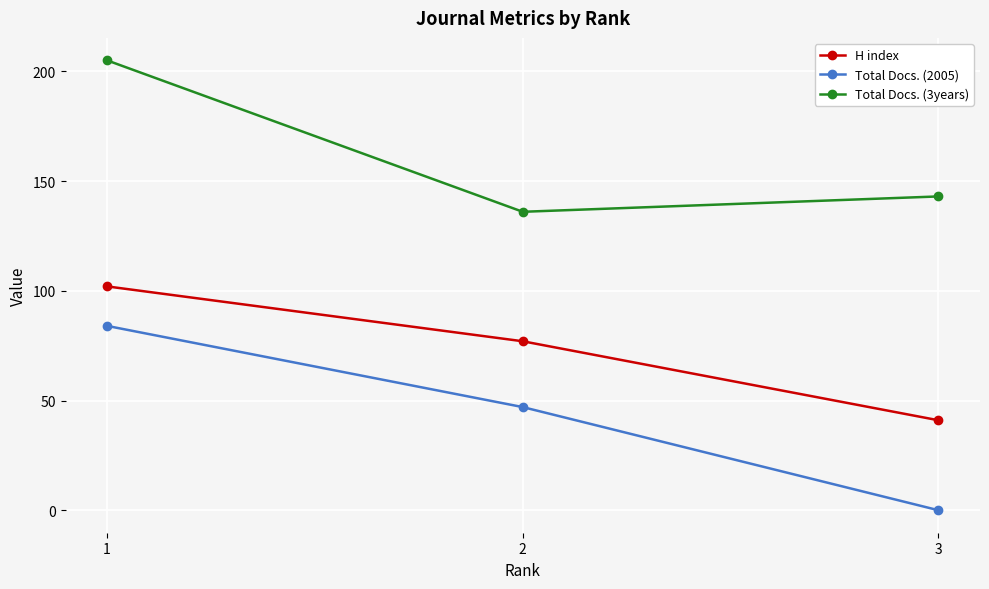

Reading left to right, what are all the values shown in this chart?

H index: 102	77	41
Total Docs. (2005): 84	47	0
Total Docs. (3years): 205	136	143